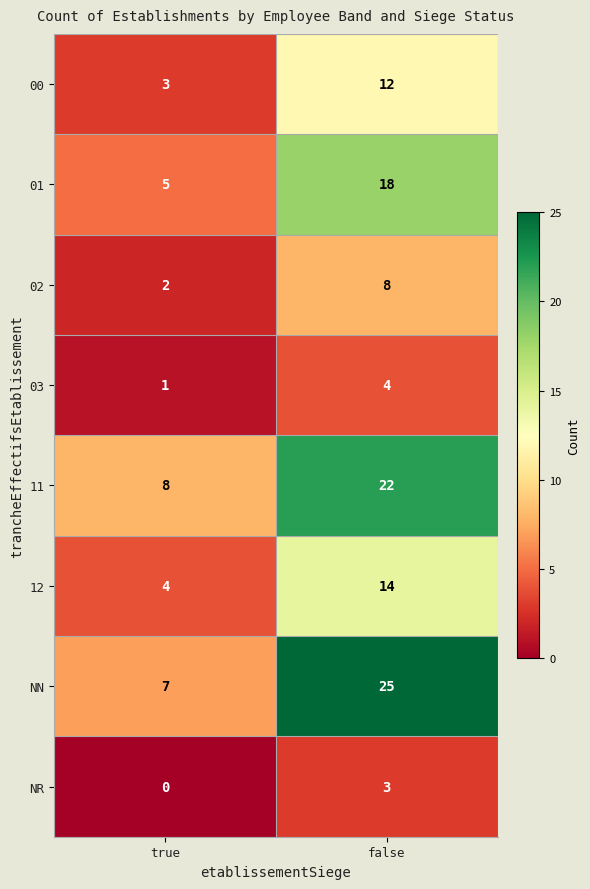

What is the difference between the maximum and minimum values in the 03 series?

3